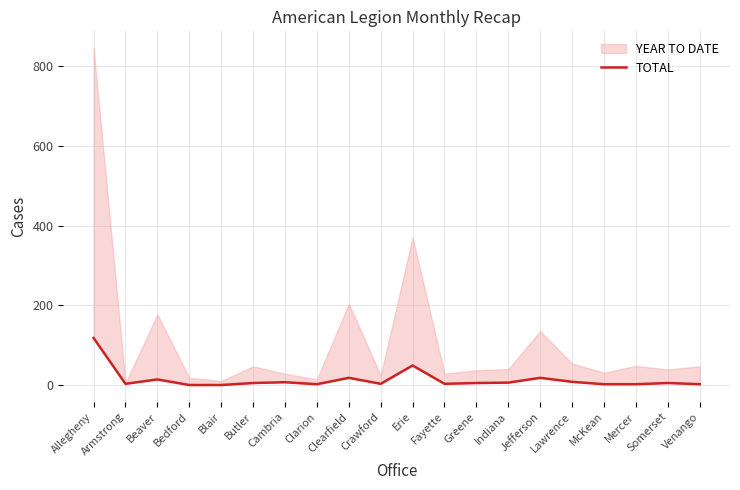

How many lines are shown in the chart?

1